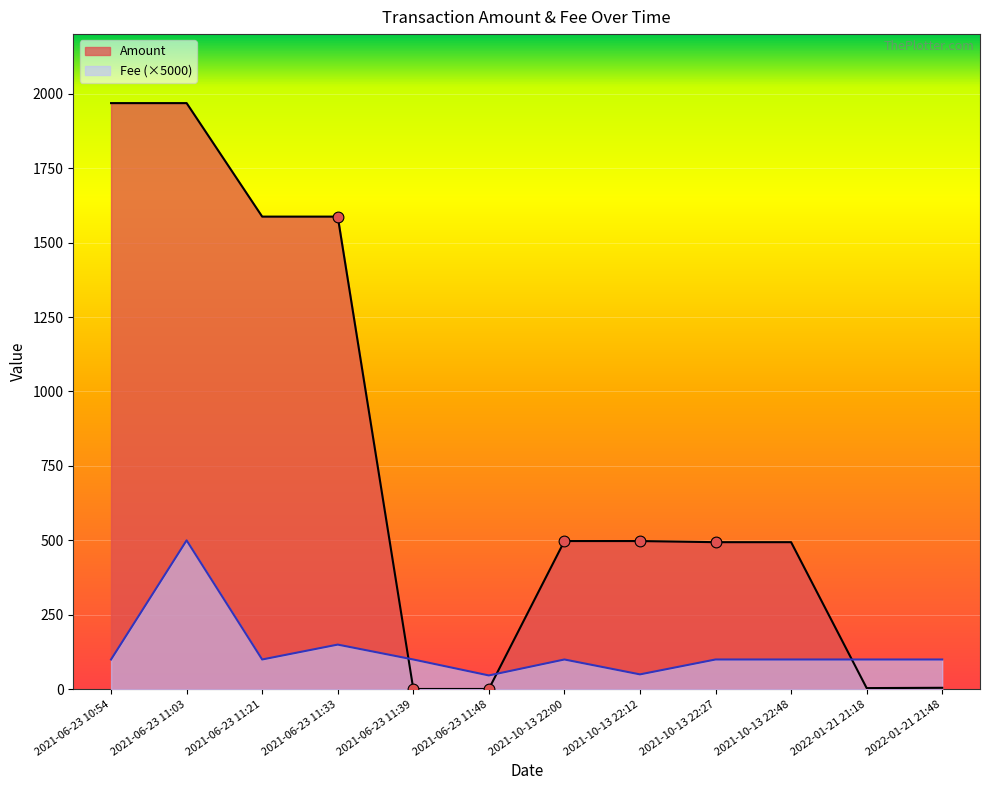

What are all the series names shown in the legend?

Amount, Fee (×5000)